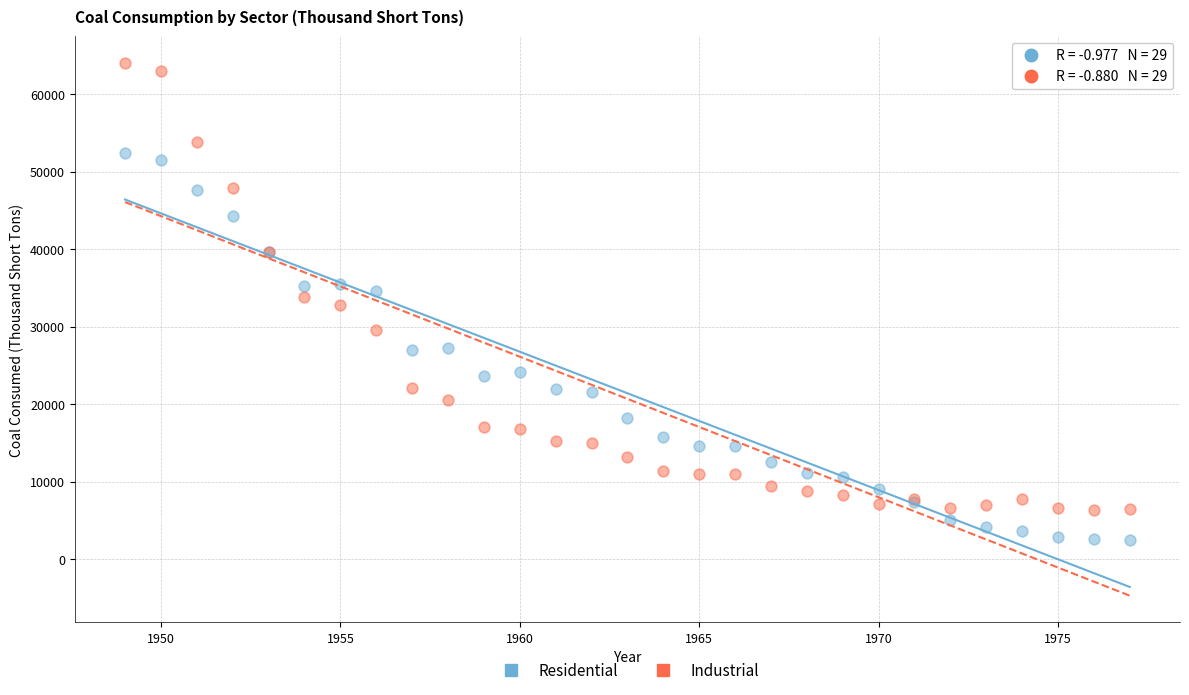

What are all the series names shown in the legend?

Residential, Industrial